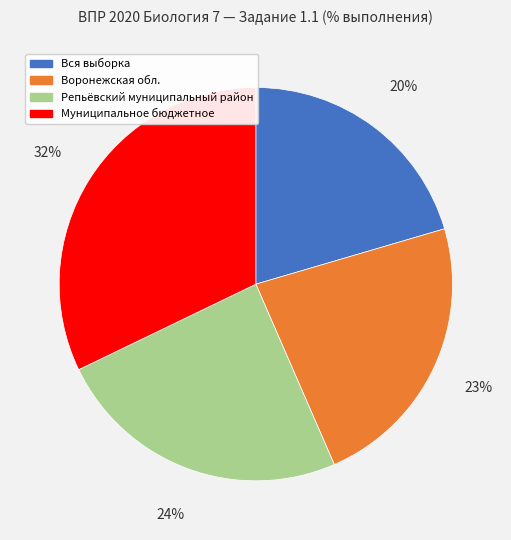

What is the smallest slice in the pie chart?

Вся выборка